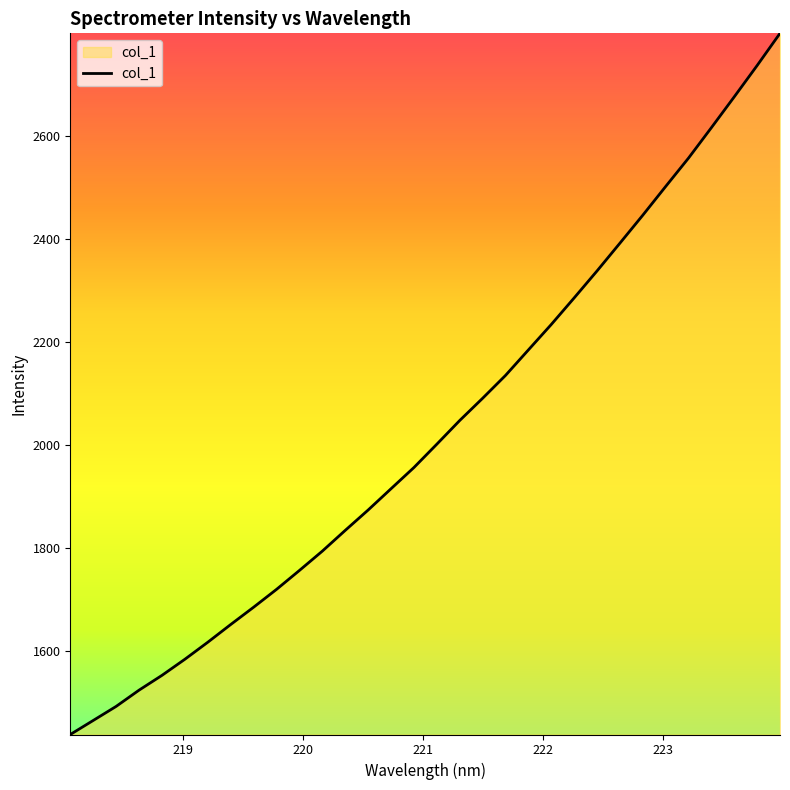

What is the average value?

2028.6